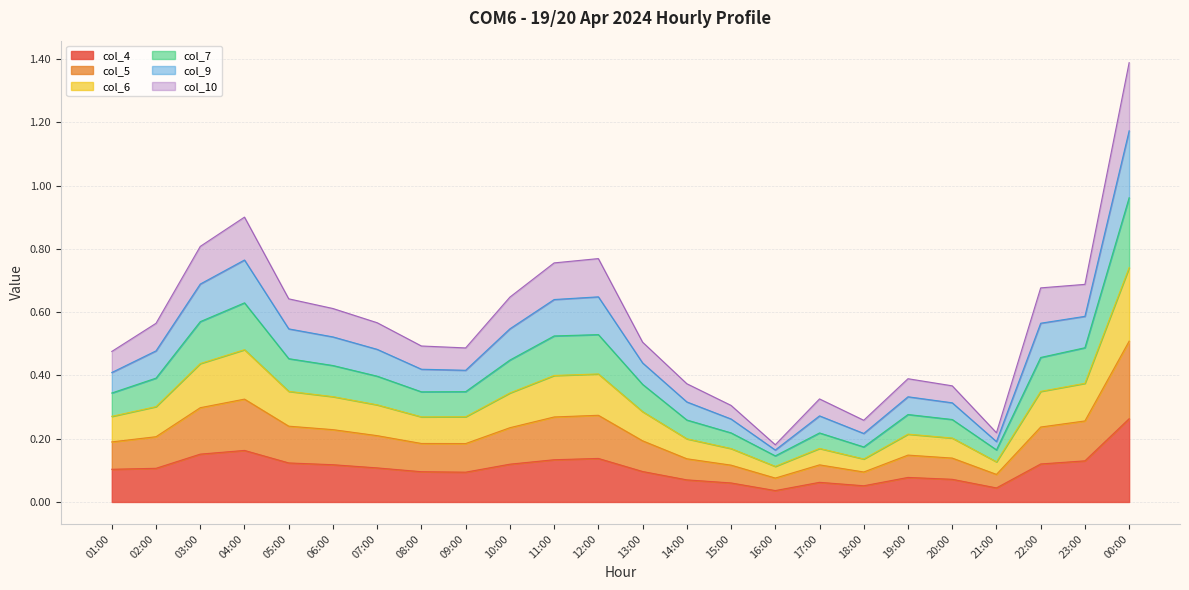

At which label does col_4 reach its peak?

00:00